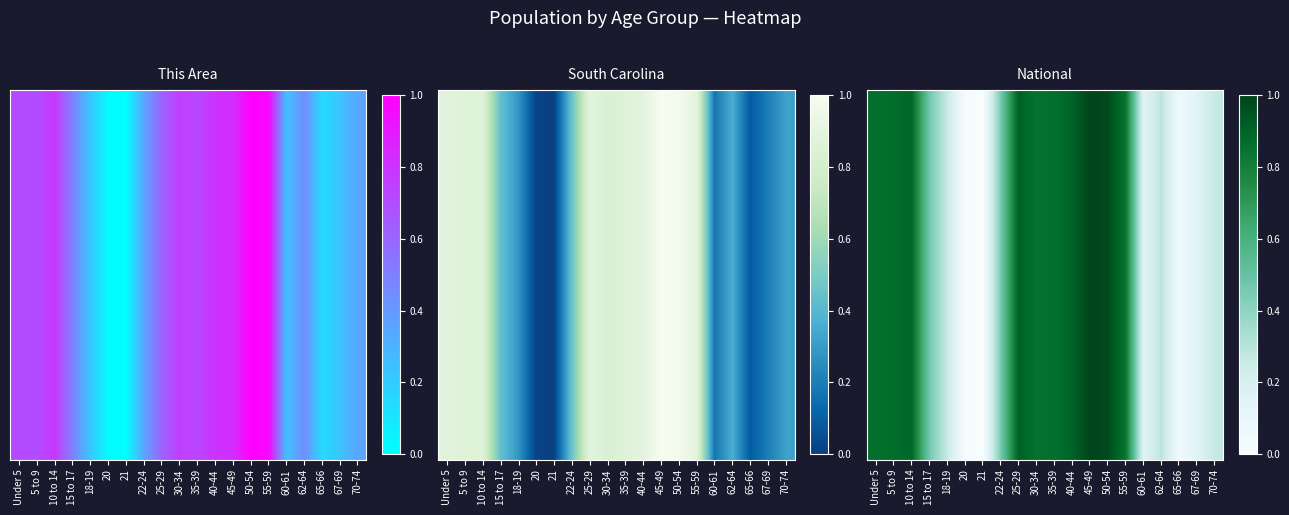

The value at 18-19 is 0.3. True or false?

True